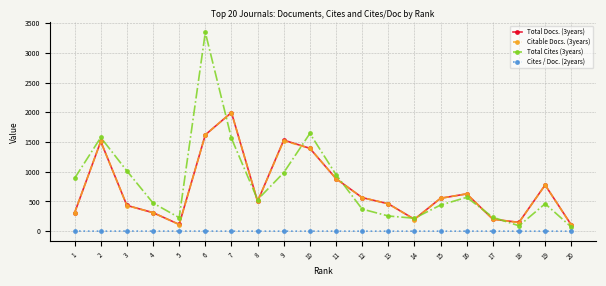

In Total Cites (3years), how many points are lower than both neighbors (excluding endpoints)?

4